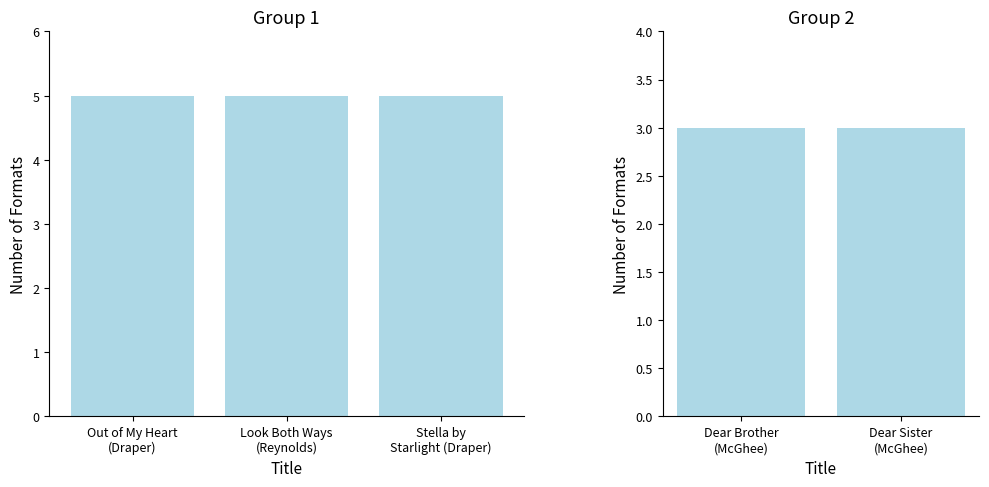

Does the chart contain any negative values?

No